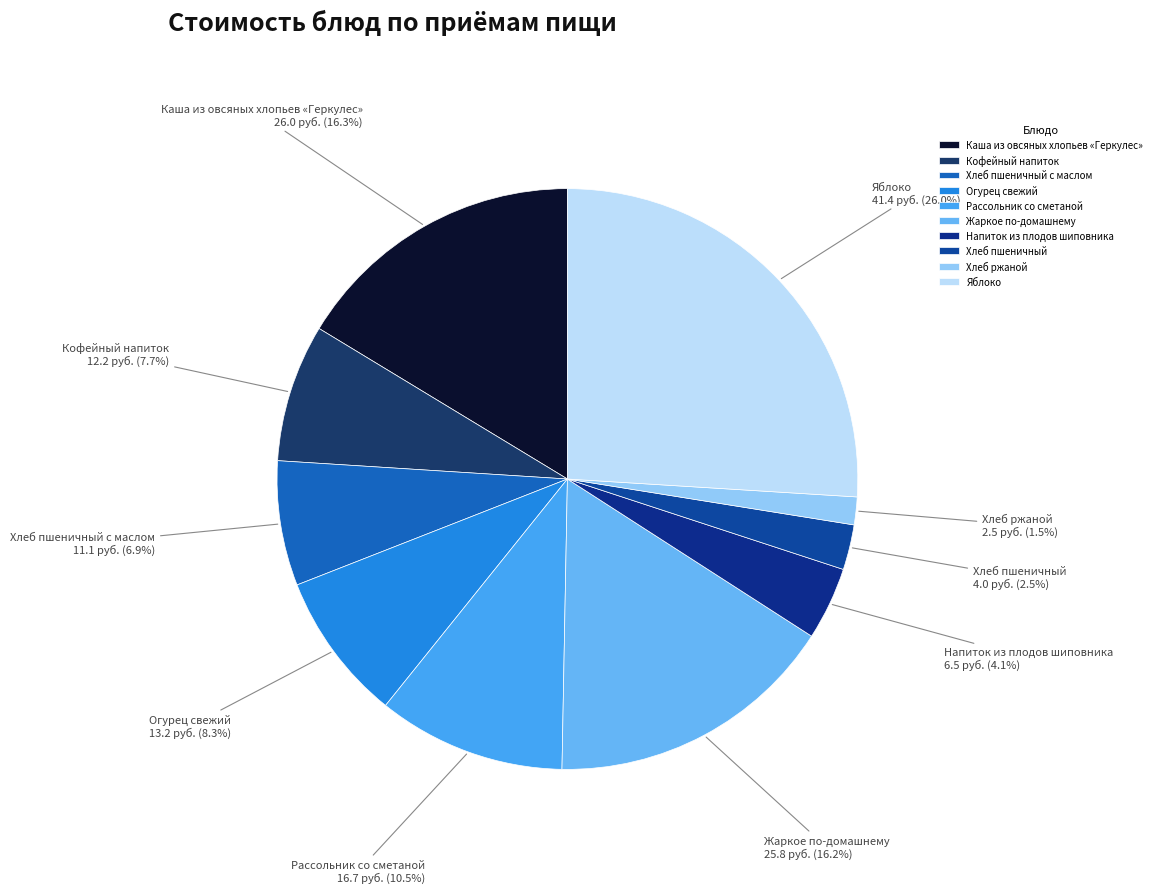

Is the sum of Кофейный напиток and Напиток из плодов шиповника greater than half?

No